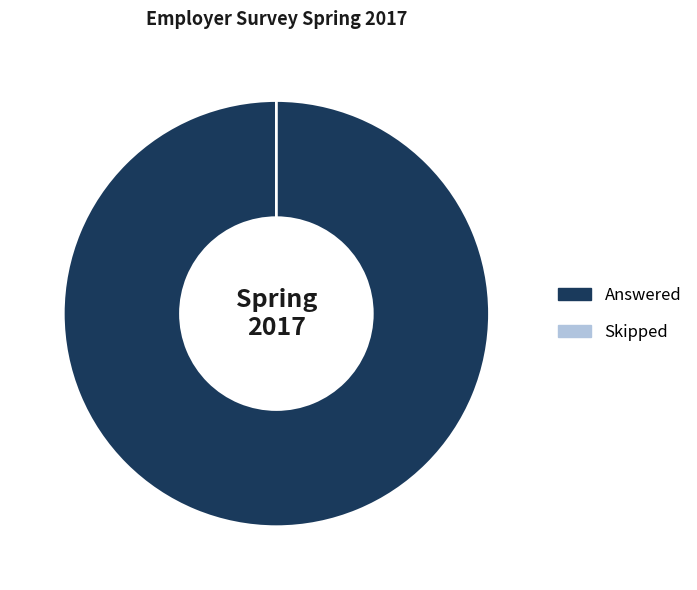

How many slices are in this pie chart?

2